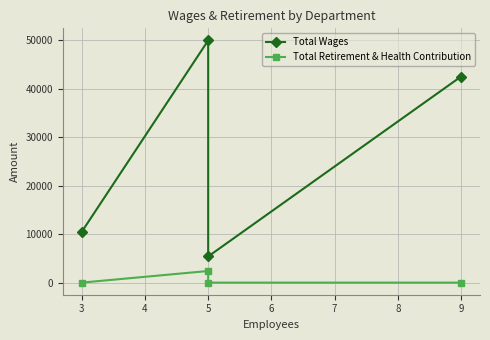

True or false: Total Wages and Total Retirement & Health Contribution cross at least once.

False